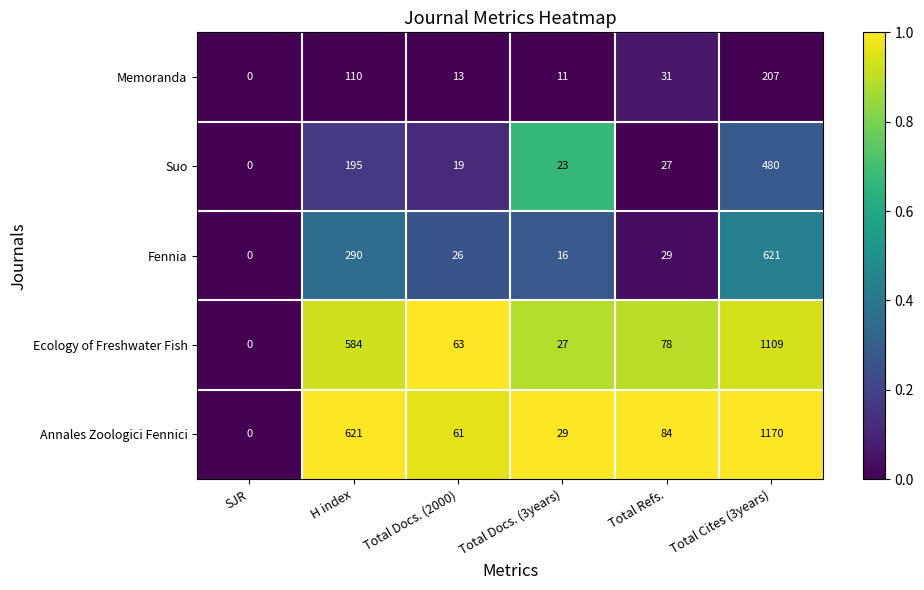

Which series has the widest spread of values?

Annales Zoologici Fennici